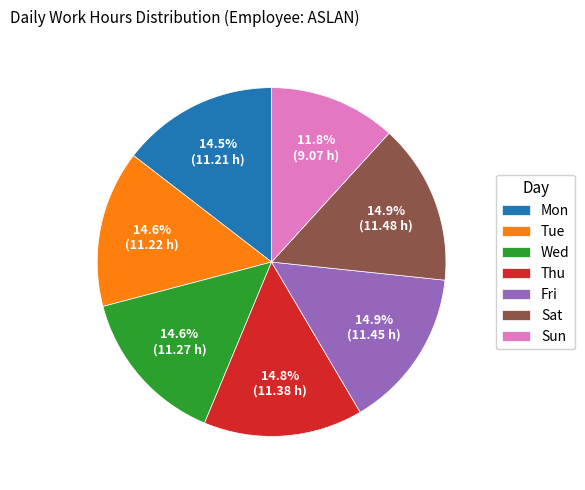

To the nearest percent, what is the average slice percentage?

14%